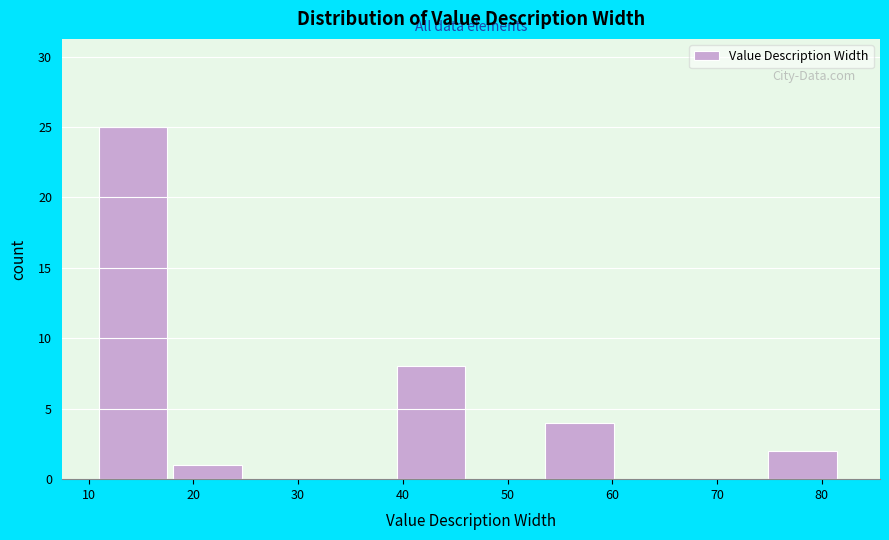

Reading left to right, transcribe this chart: for each bar, give the range it covers on the x-axis and its height. Neither the bar edges nor the heights are printed on the chart, so give them approximately, as read against the axes.

11.0 to 18.1: 25
18.1 to 25.2: 1
25.2 to 32.3: 0
32.3 to 39.4: 0
39.4 to 46.5: 8
46.5 to 53.6: 0
53.6 to 60.7: 4
60.7 to 67.8: 0
67.8 to 74.9: 0
74.9 to 82.0: 2